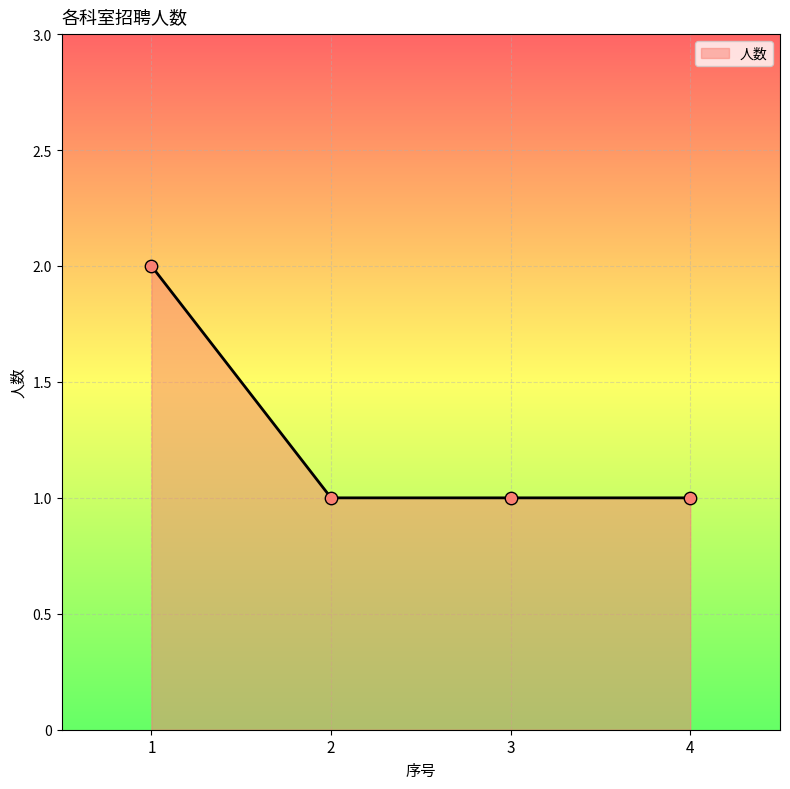

Which has a higher value, 1 or 2?

1